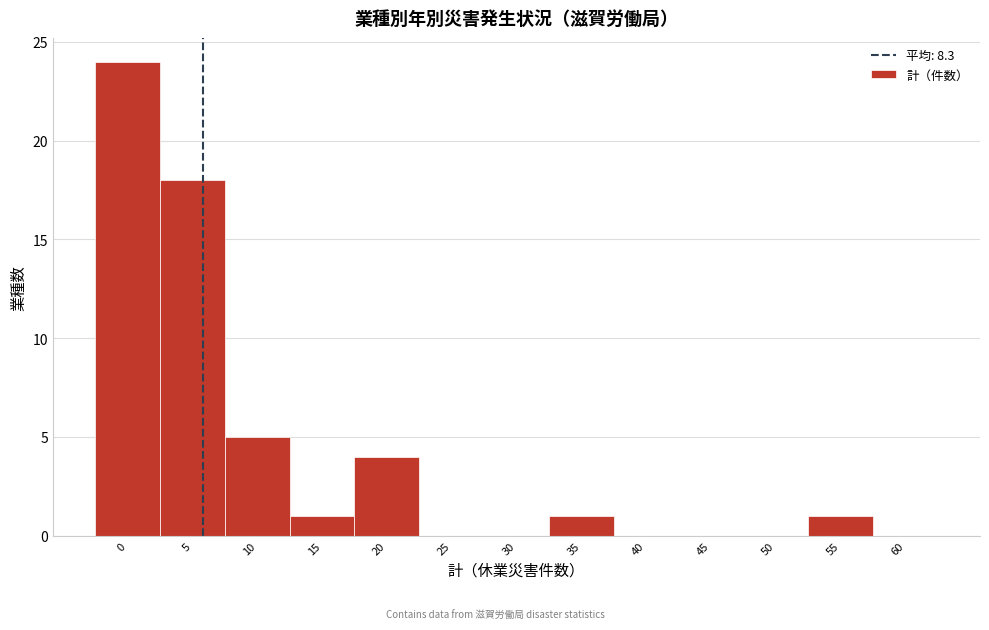

Reading right to left, transcribe all the data shown in this chart.

60=0	55=1	50=0	45=0	40=0	35=1	30=0	25=0	20=4	15=1	10=5	5=18	0=24